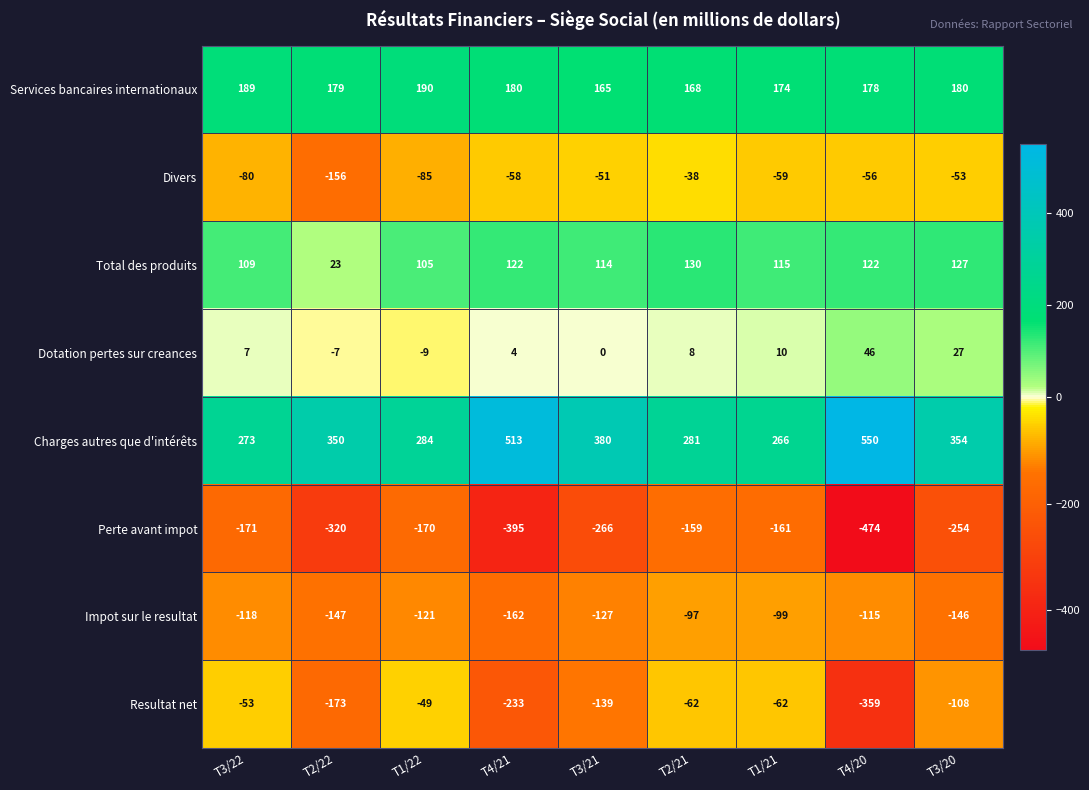

What is the highest value of the Perte avant impot series?

-159